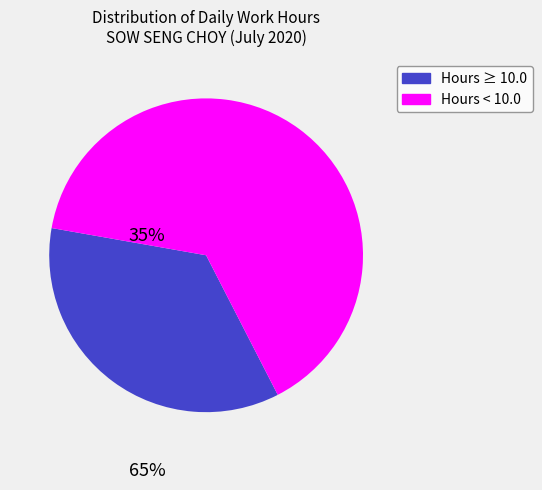

How many slices are in this pie chart?

2